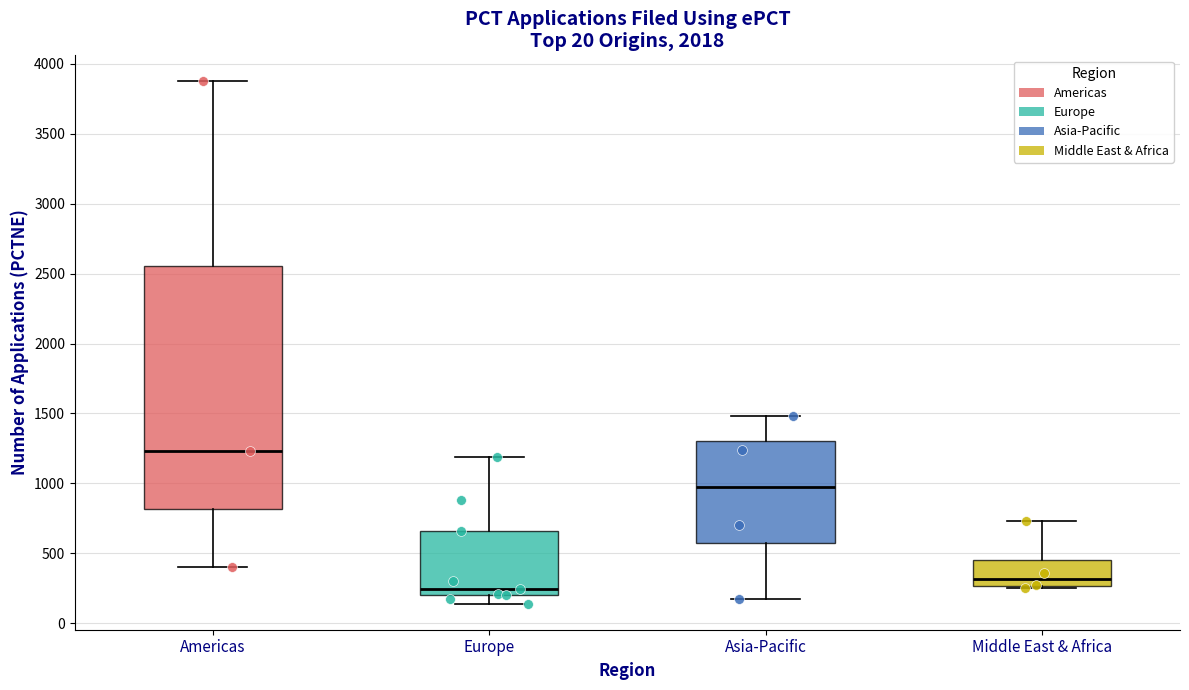

Which box is the tallest, from its lower edge to its upper edge?

Americas